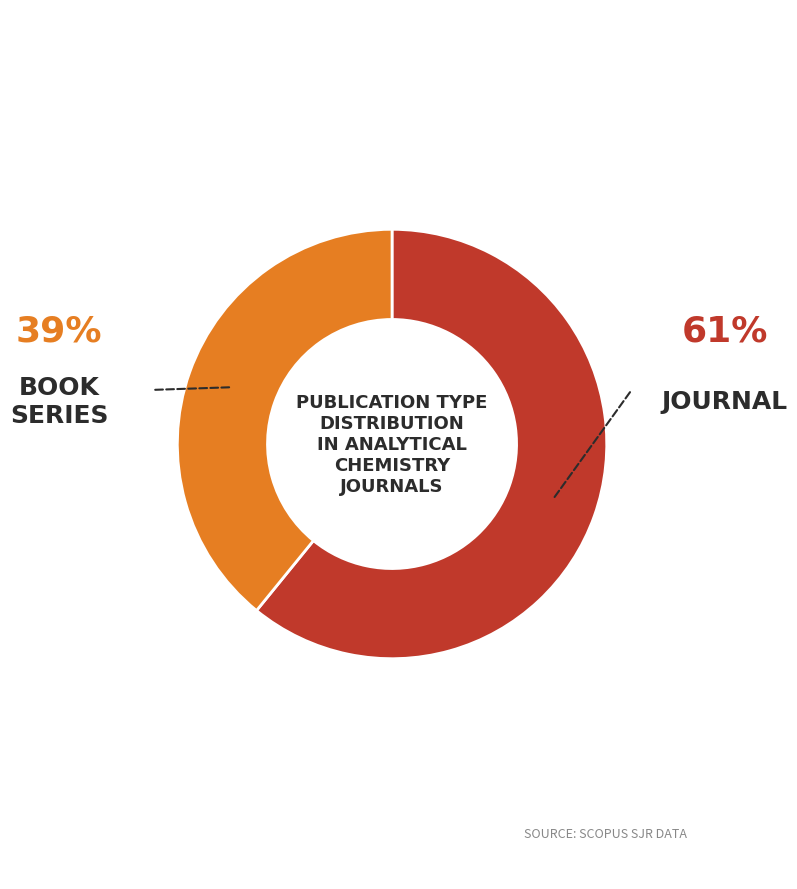

Count the number of slices in the pie.

2